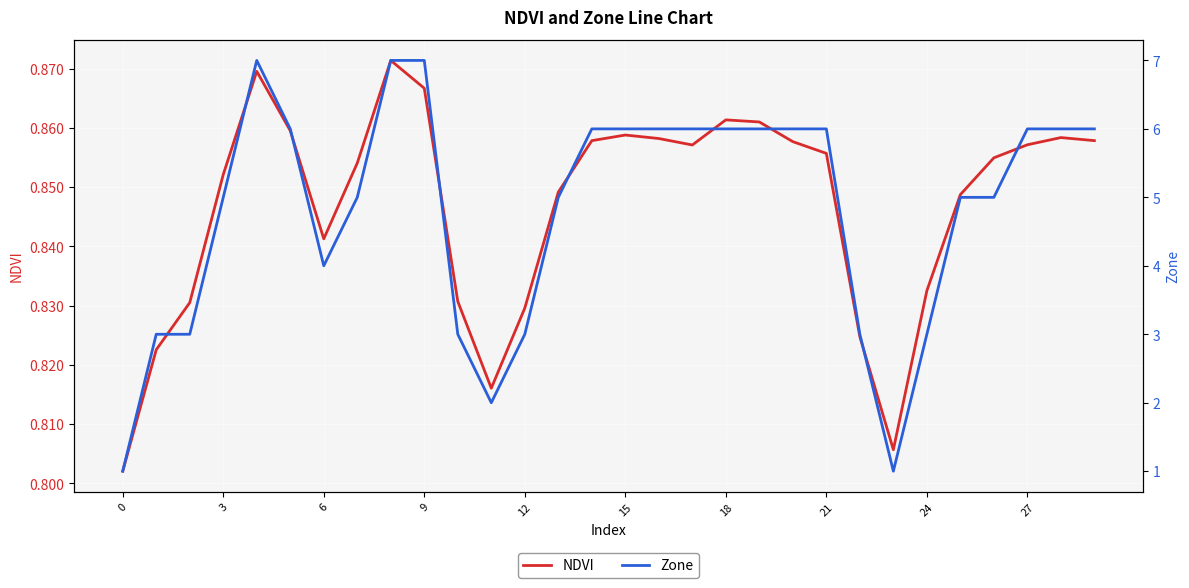

True or false: Zone and NDVI intersect in this chart.

False